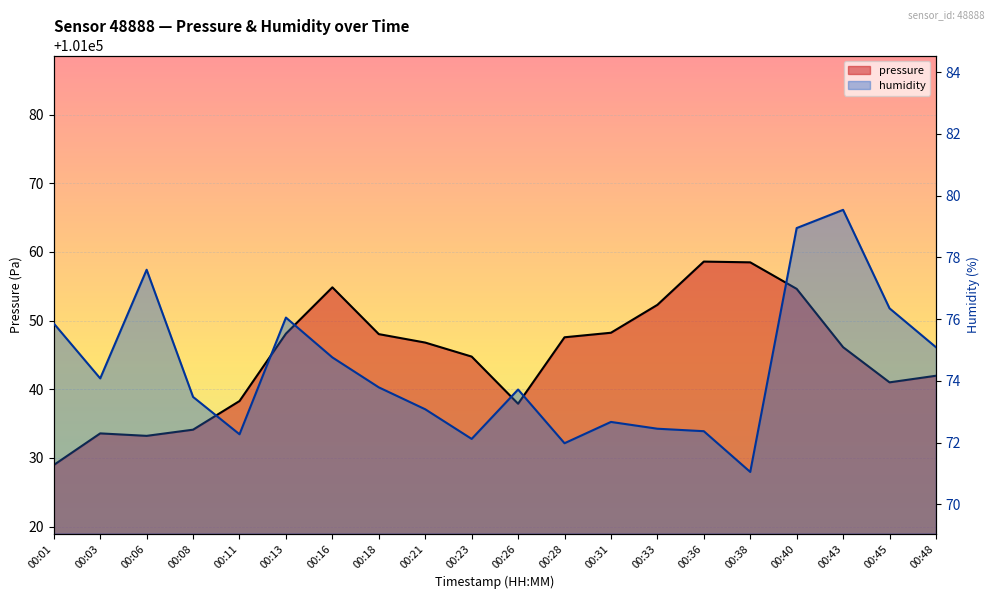

How many series are shown in this chart?

2